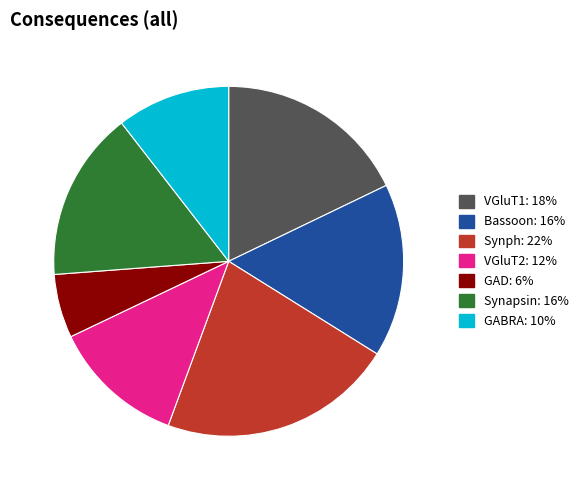

Is the sum of Synapsin and Synph greater than half?

No